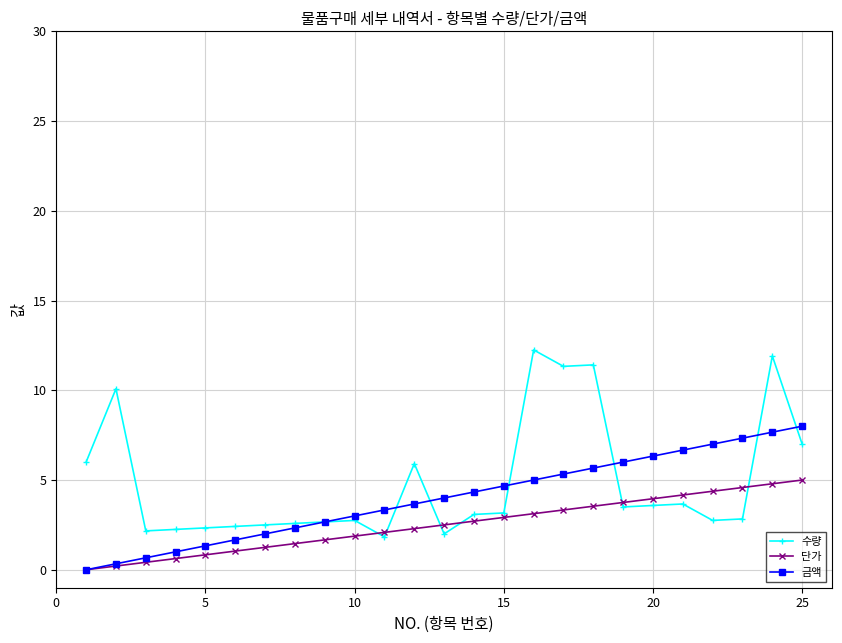

List the series in order of their overall mean, lowest first.

단가, 금액, 수량